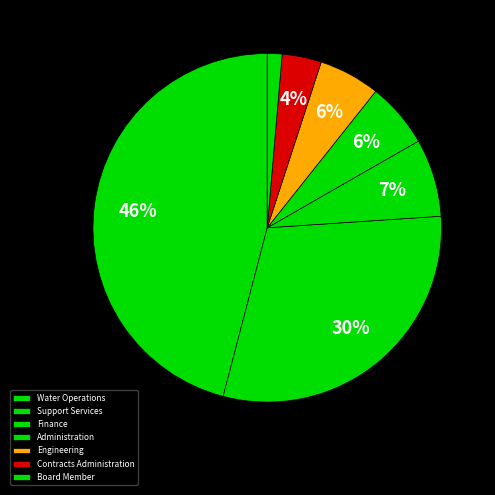

What is the change in value from Support Services to Contracts Administration?

-1278658